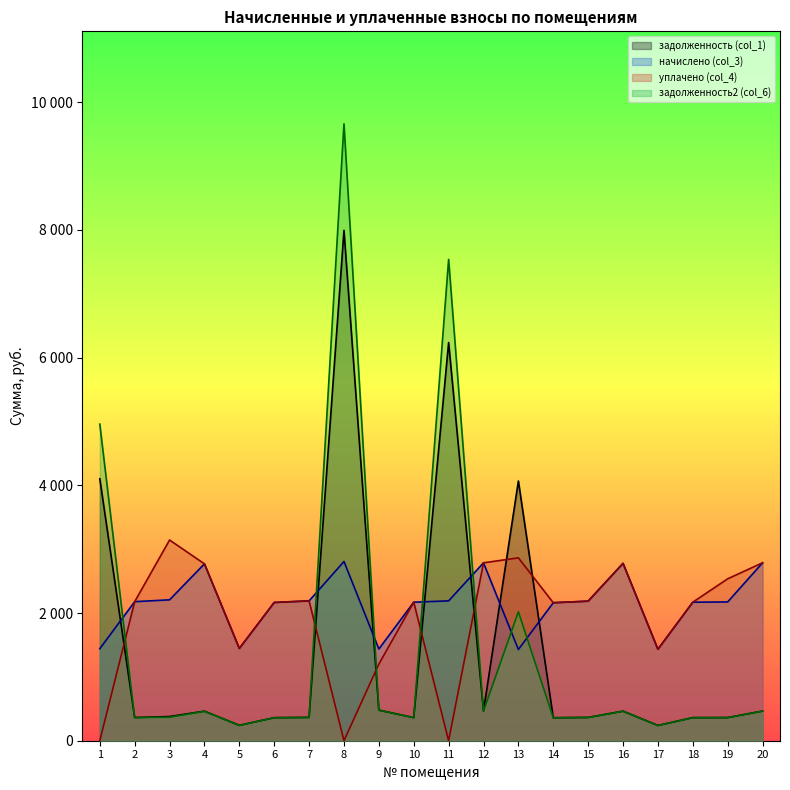

How many intersections are there between задолженность (col_1) and уплачено (col_4)?

7